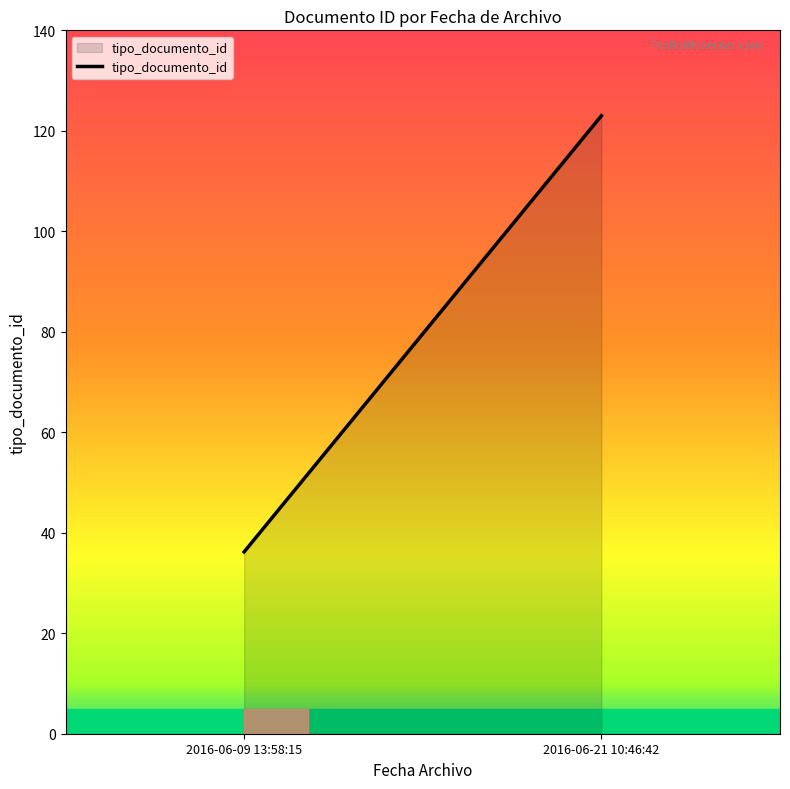

Count the number of categories in the chart.

2